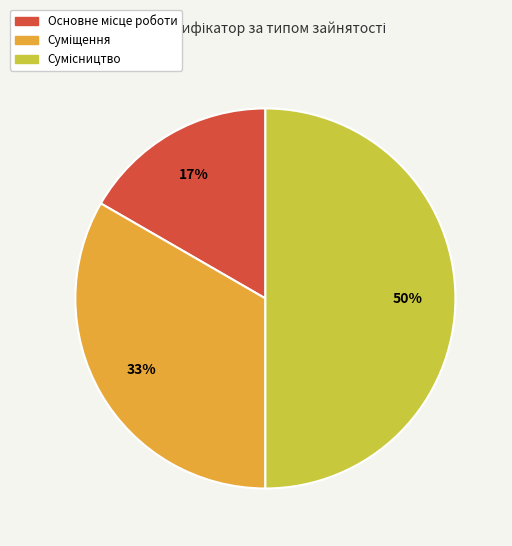

To the nearest percent, what is the average slice percentage?

33%